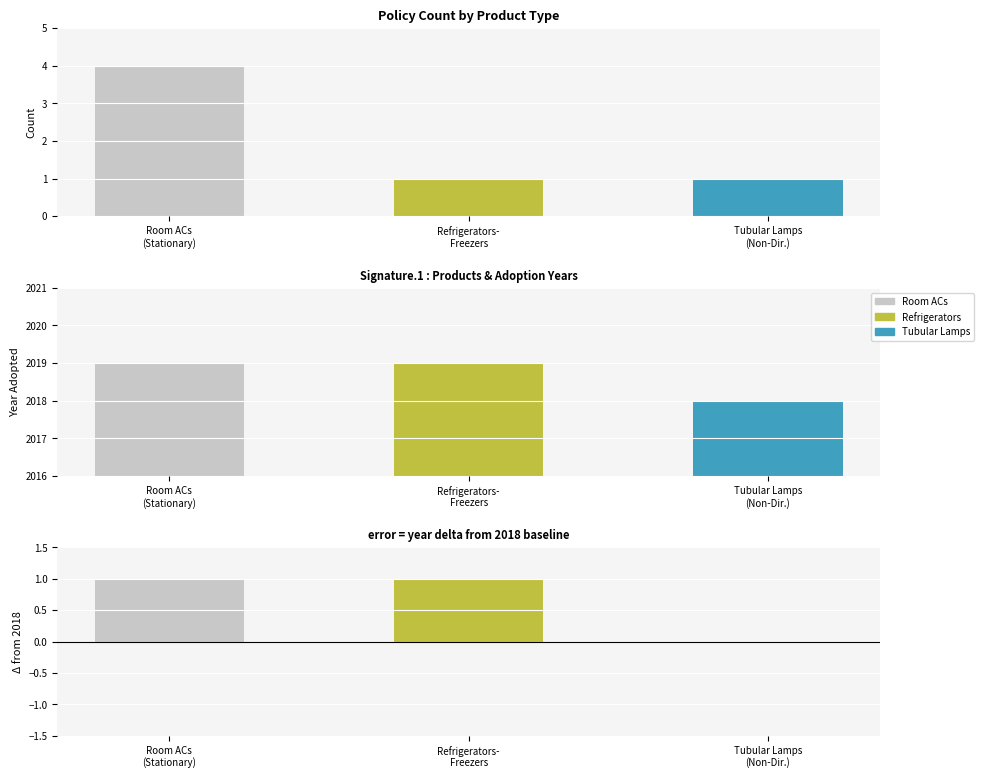

Reading left to right, list all the values displayed in this chart.

Count: 4	1	1
Adopted Year: 2019	2019	2018
Year - 2018: 1	1	0